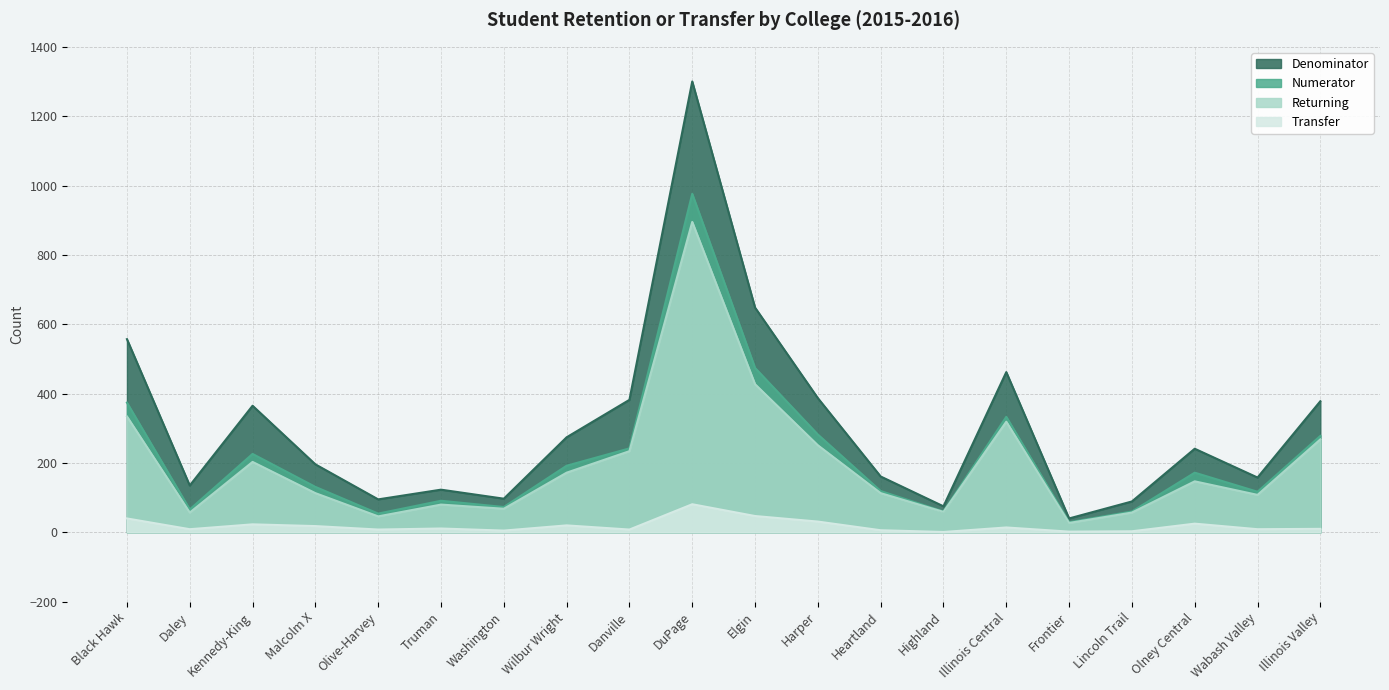

Reading left to right, list all the values displayed in this chart.

Returning: 334	57	203	113	46	80	68	172	234	895	427	251	113	59	319	27	57	147	108	268
Transfer: 40	9	23	18	8	11	5	20	8	81	47	31	6	1	14	2	3	25	9	10
Numerator: 374	66	226	131	54	91	73	192	242	976	474	282	119	60	333	29	60	172	117	278
Denominator: 557	135	365	196	95	123	97	274	382	1300	648	387	161	75	462	40	89	241	158	378